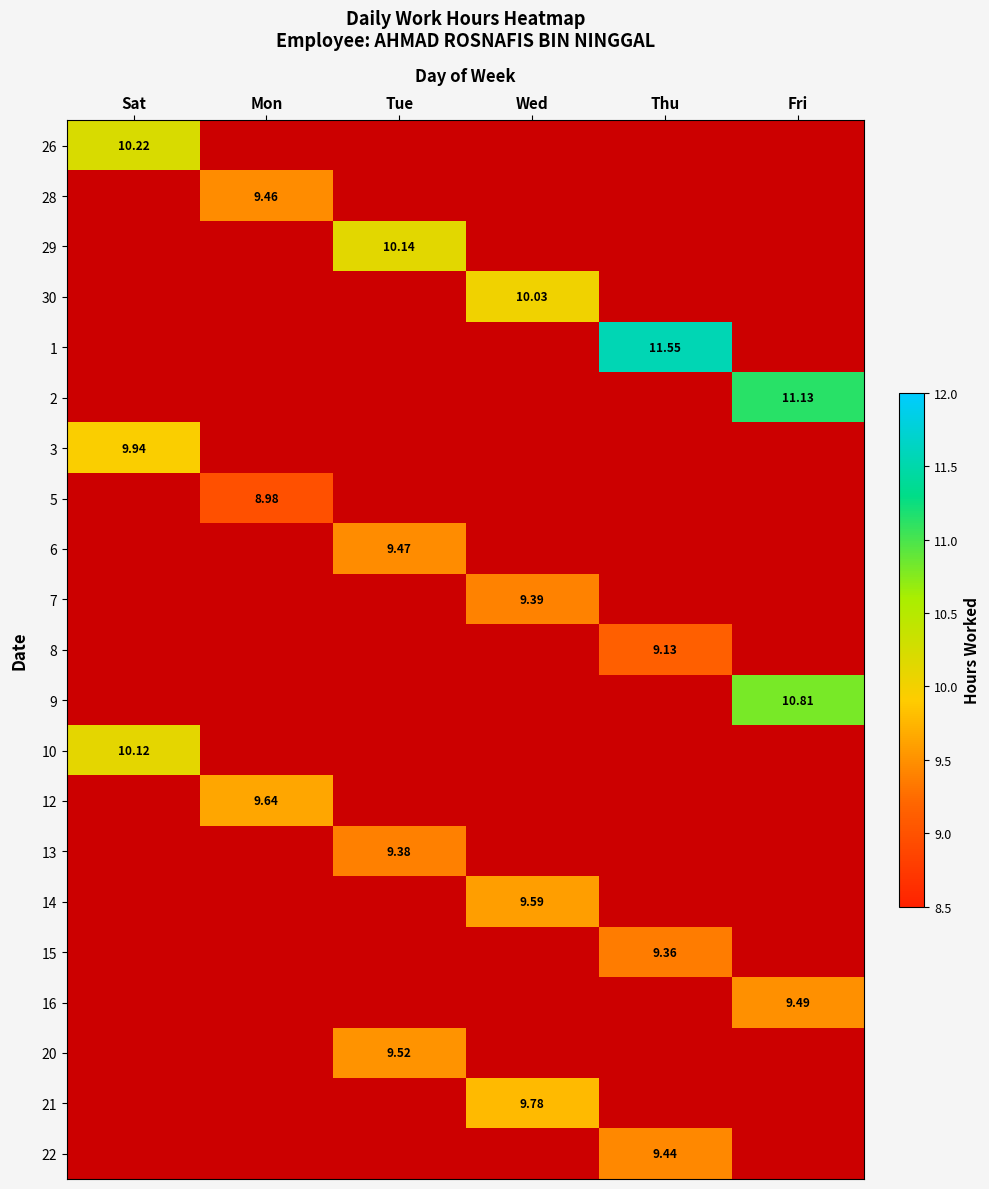

Is the value of 15 at Thu greater than the value of 12 at Mon?

No